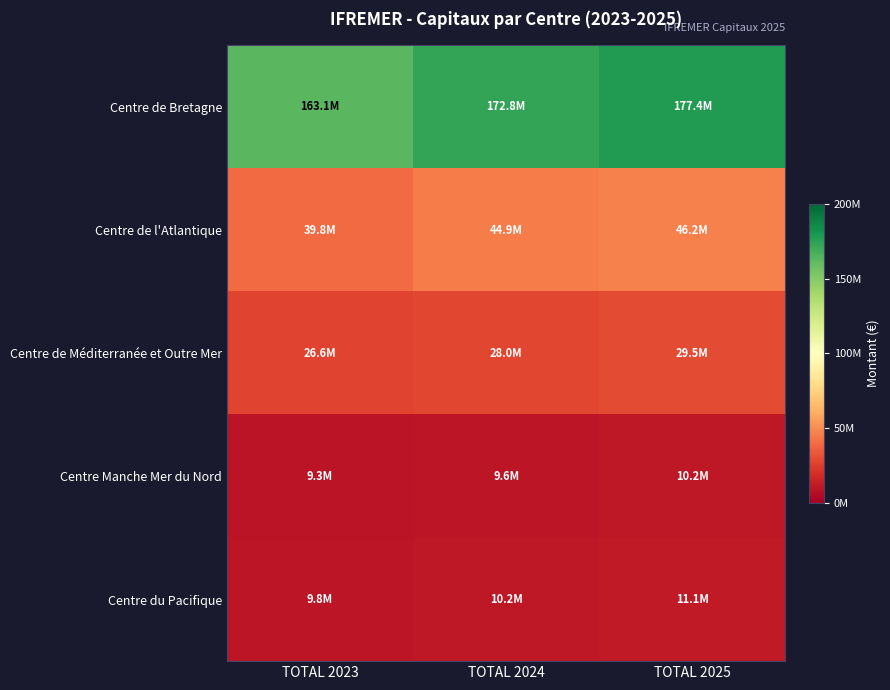

What is the maximum value shown in the chart?

177405050.5